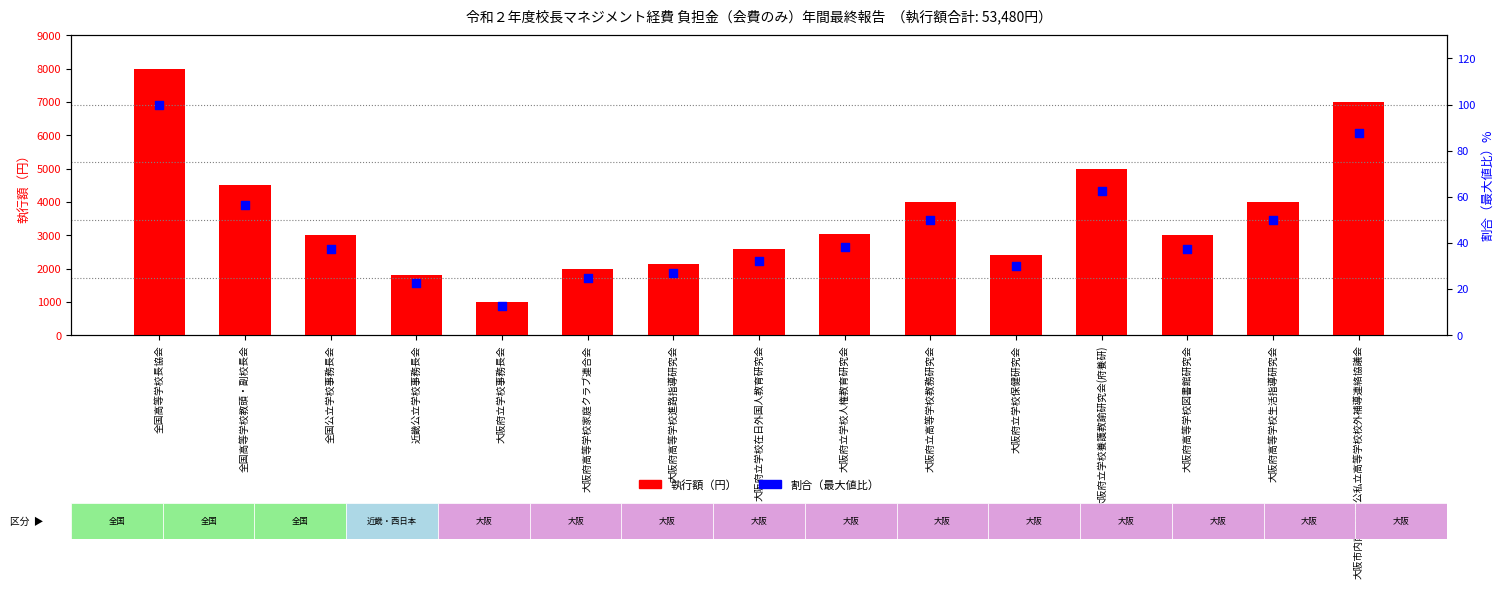

What are all the series names shown in the legend?

執行額（円）, 割合（最大値比）